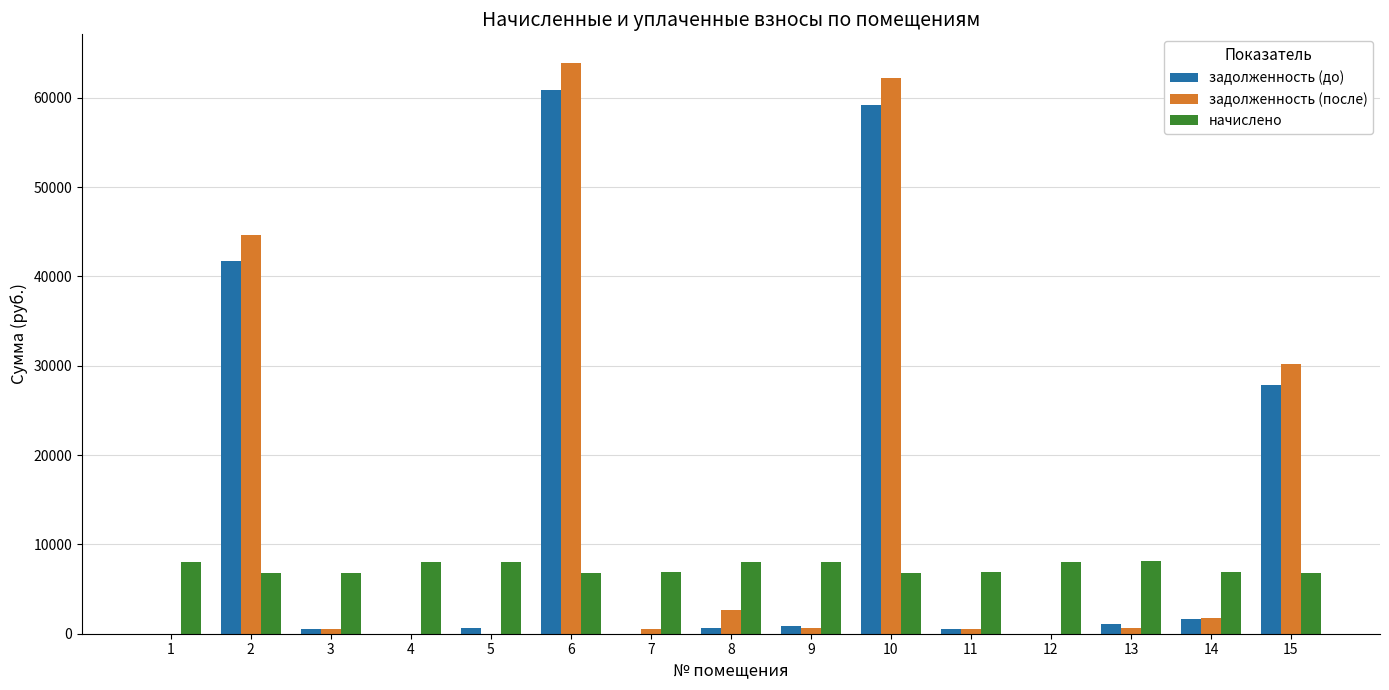

What are all the series names shown in the legend?

задолженность (до), задолженность (после), начислено